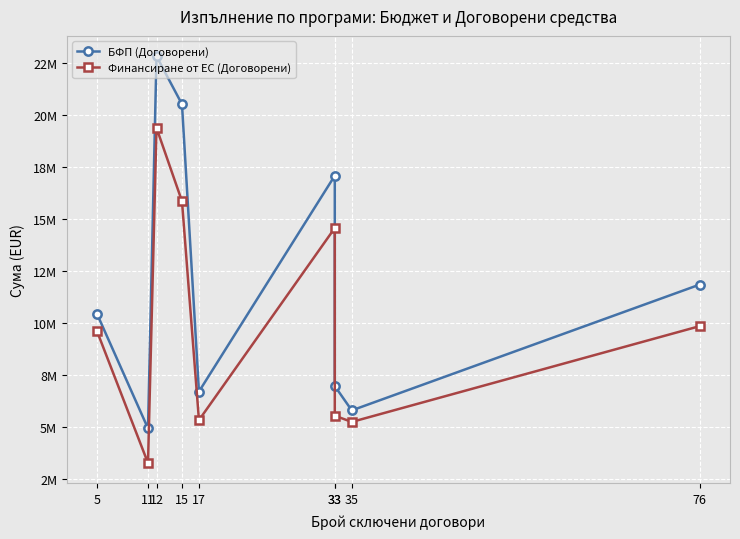

What is the lowest value of the Финансиране от ЕС (Договорени) series?

3269067.8